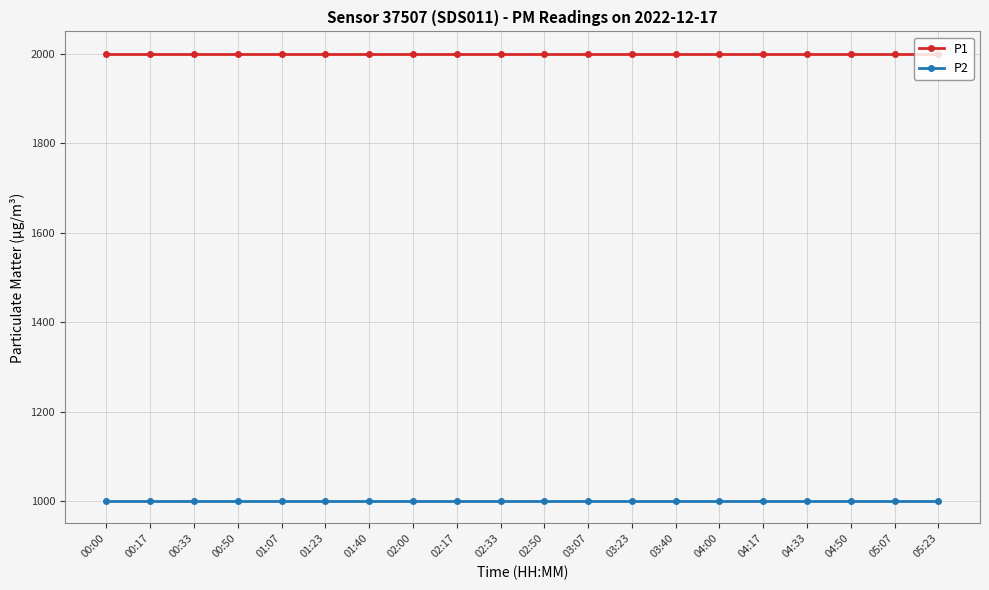

Is it true that P2 equals 999.9 at 02:33?

True